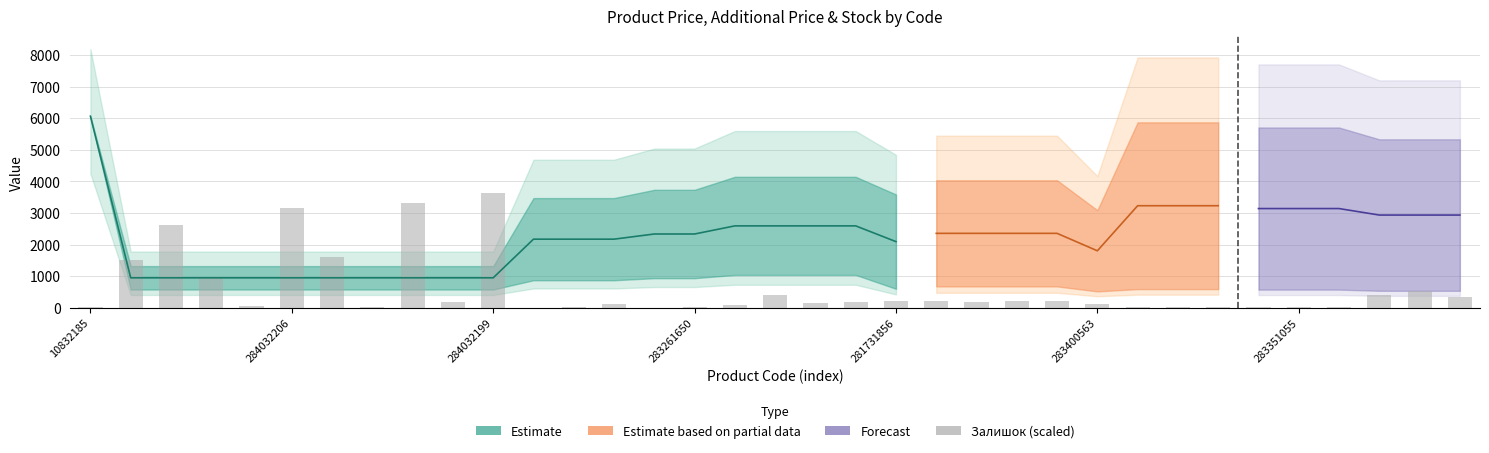

What is the change in value from 26 to 31?

-9.6